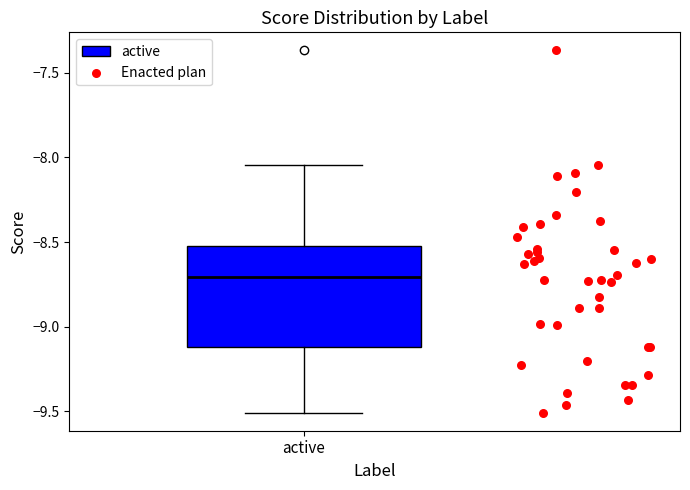

Where is the upper edge of the box for active on the y-axis? The values are not printed on the chart, so give them approximately, as read against the axis.

-8.50